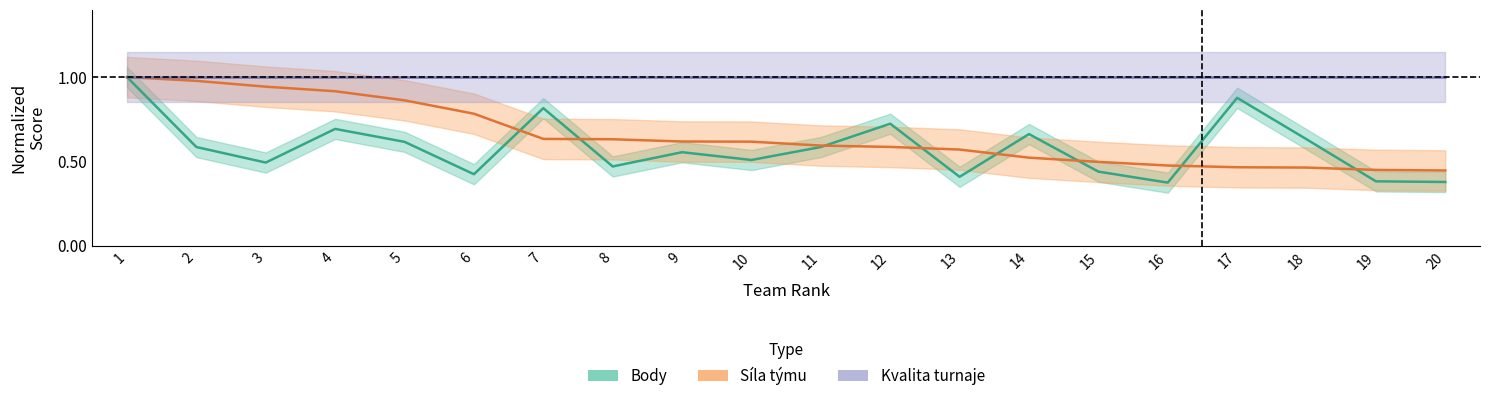

What is the highest value of the Body series?

1.0